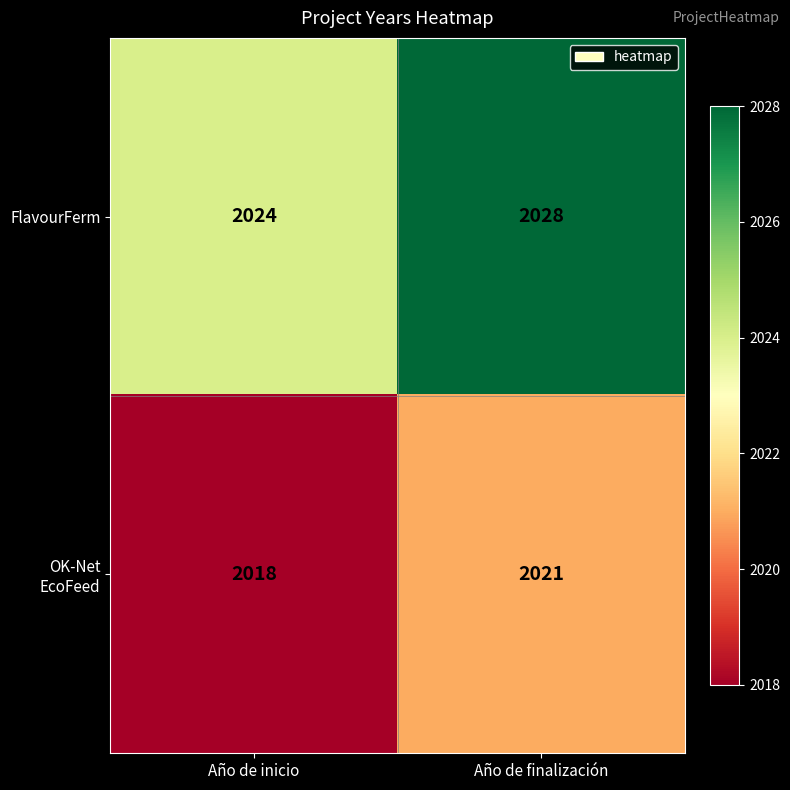

Which series has the largest range (max minus min)?

FlavourFerm